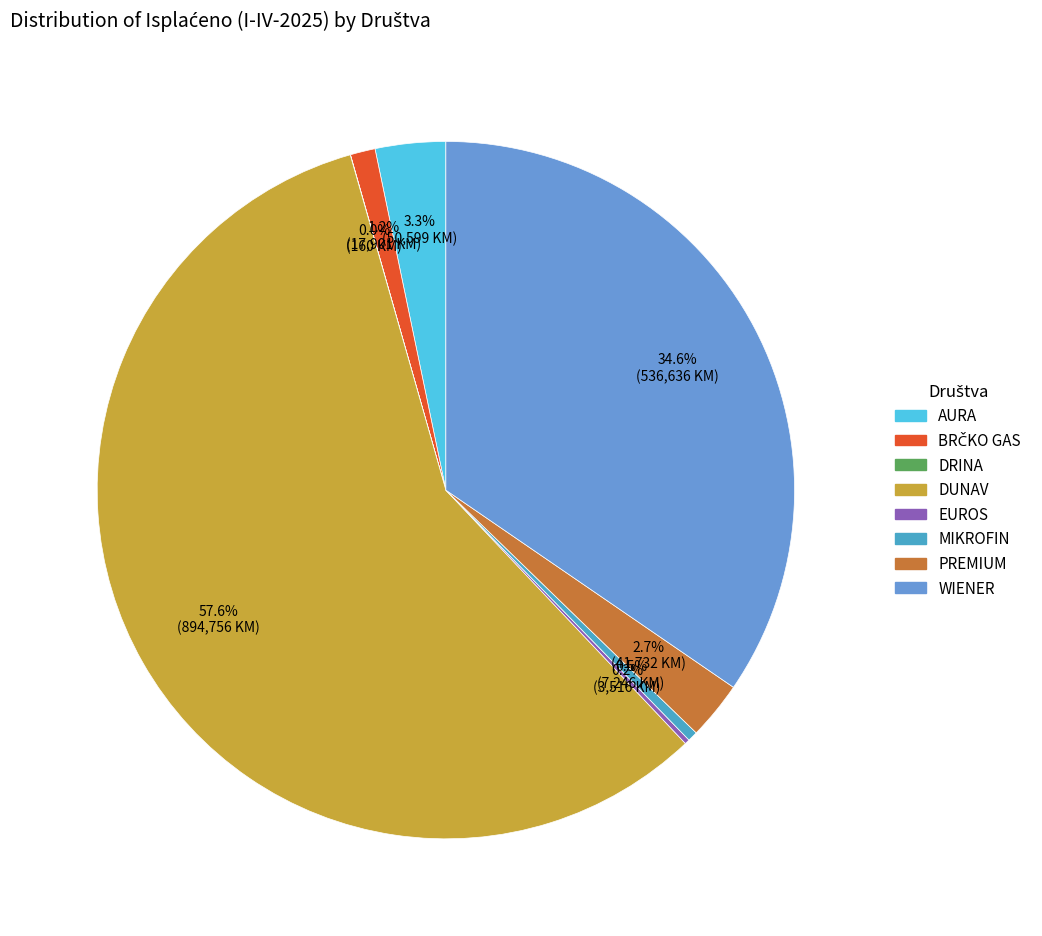

Which slice is the largest?

DUNAV